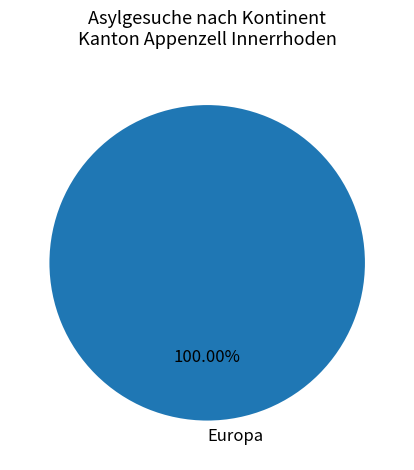

Does Europa represent more than half of the total?

Yes